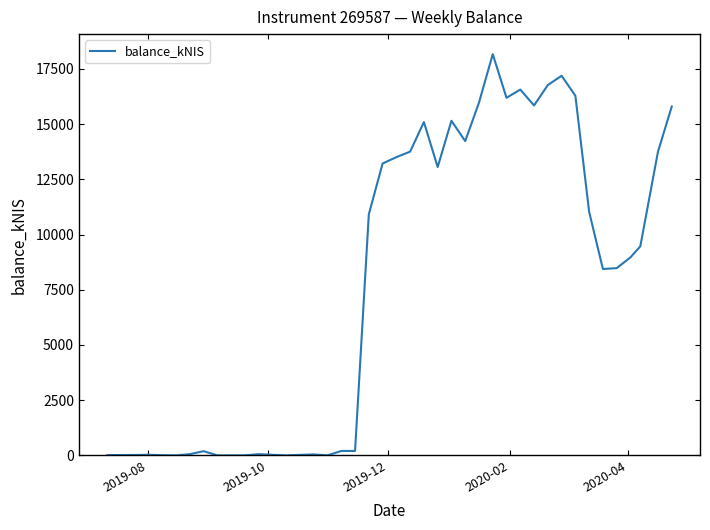

True or false: there are more than 0 points higher than both neighbors.

True